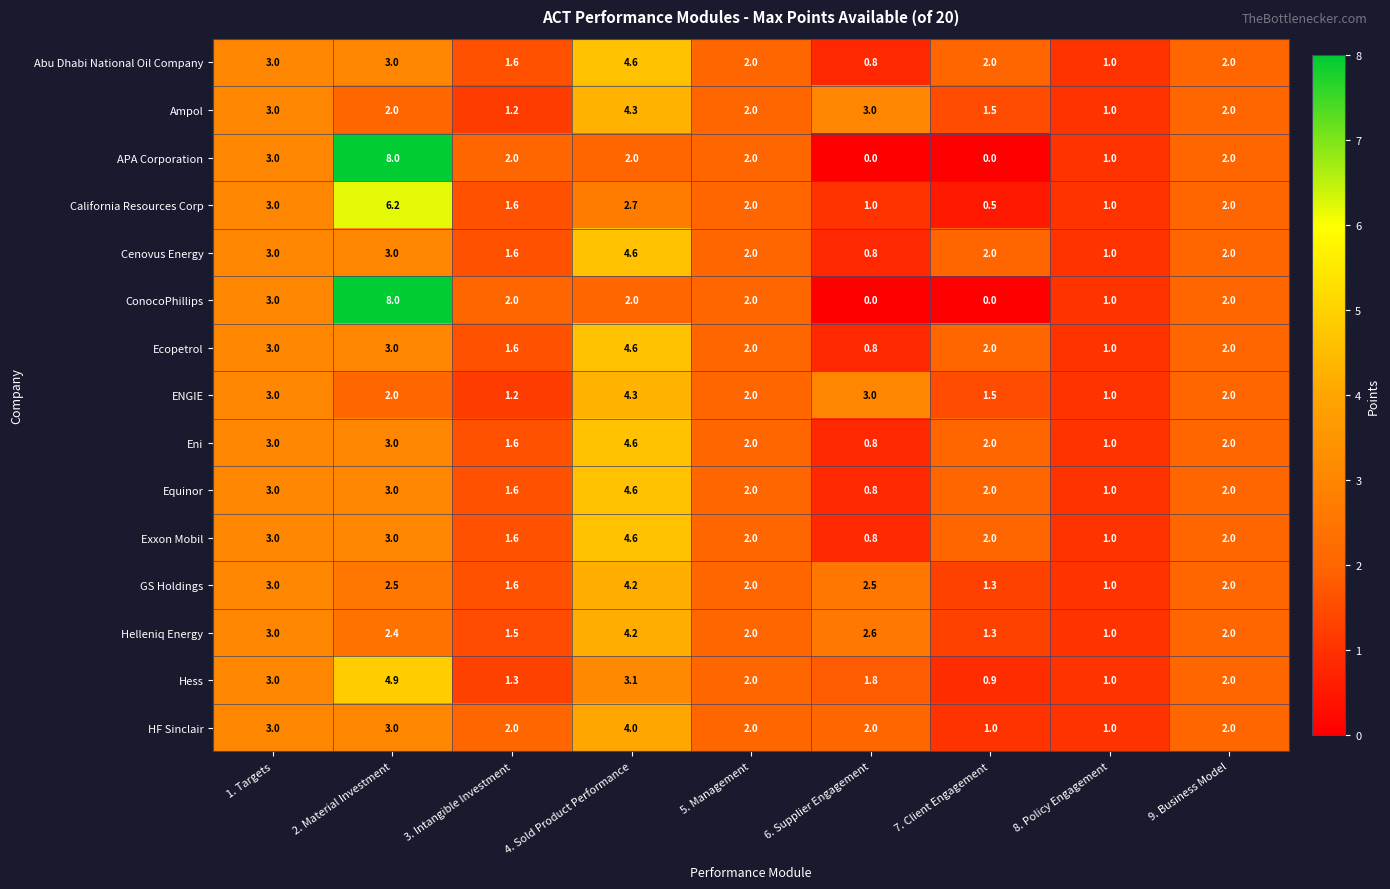

At which label is APA Corporation closest to 4?

1. Targets